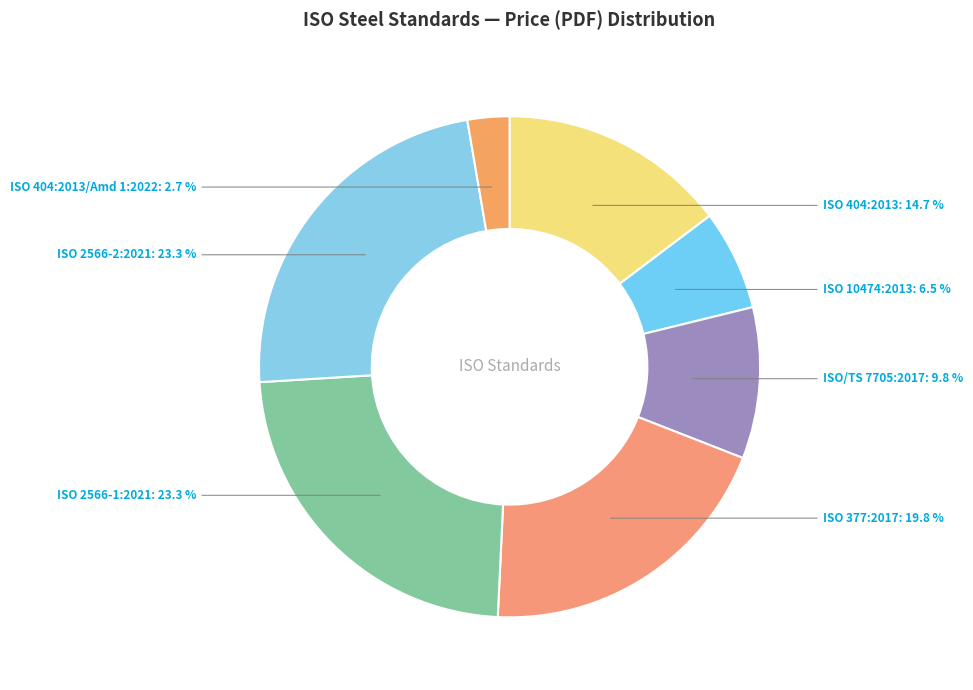

The ISO 404:2013/Amd 1:2022 slice represents 3% of the pie. True or false?

True